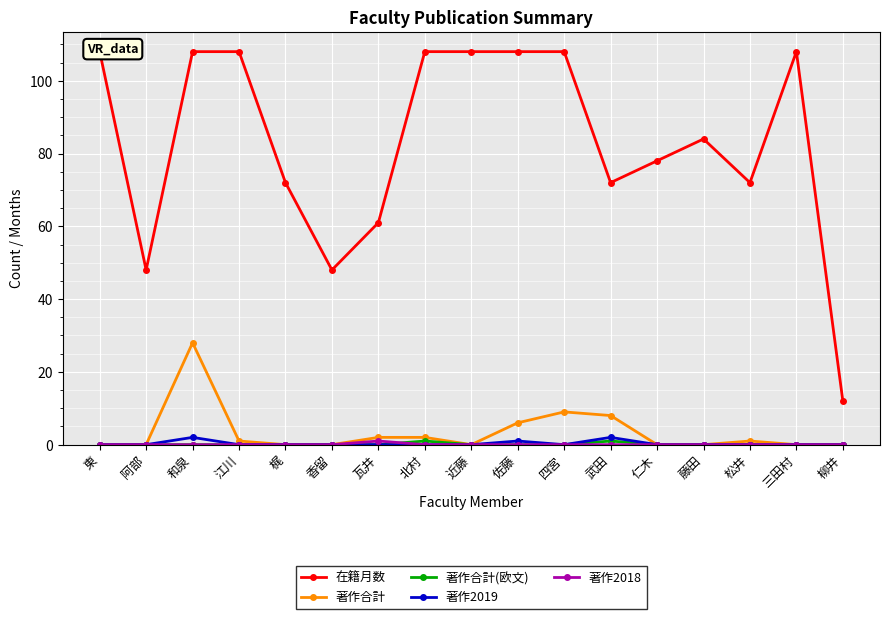

True or false: 在籍月数 and 著作2018 intersect in this chart.

False